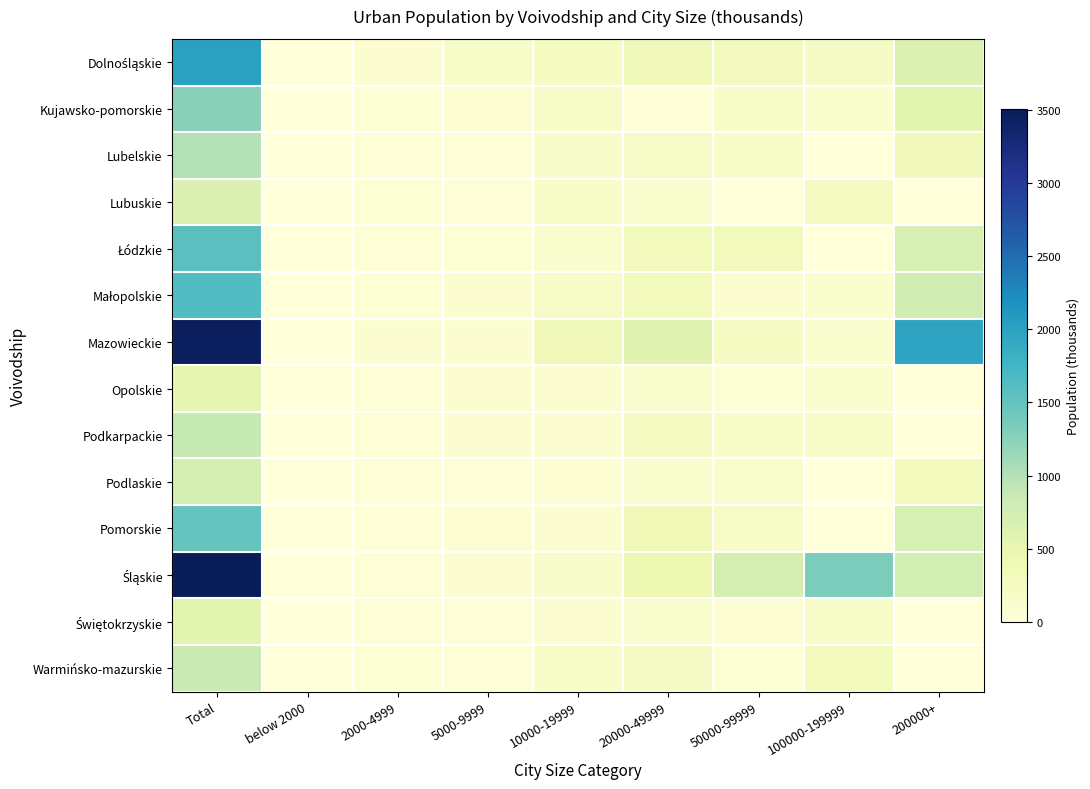

Which series changed the most between below 2000 and 50000-99999?

Śląskie